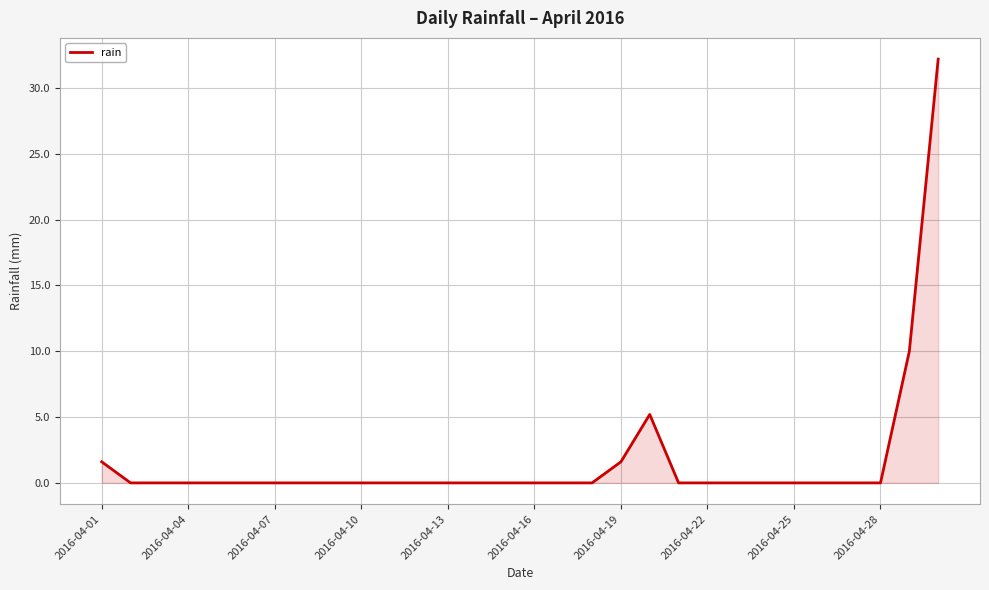

What is the sum of all values?

50.6